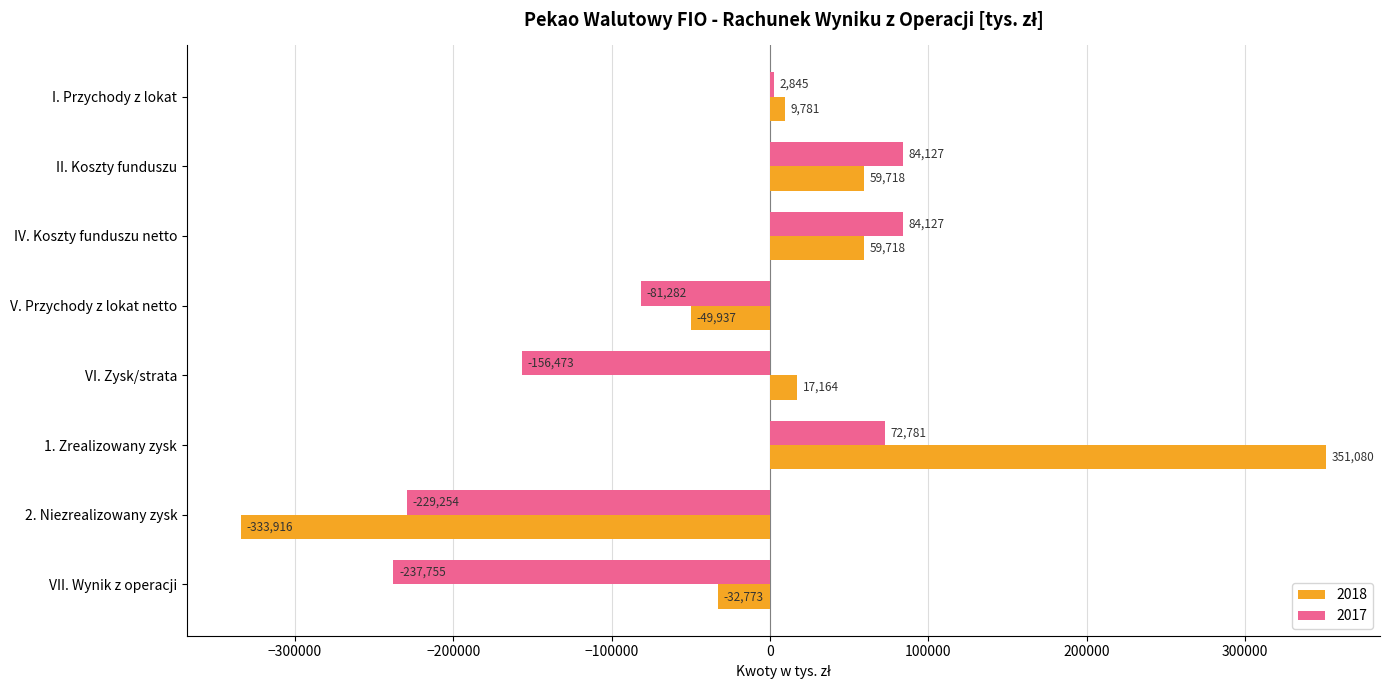

Rank the series at IV. Koszty funduszu netto from lowest to highest value.

2018, 2017